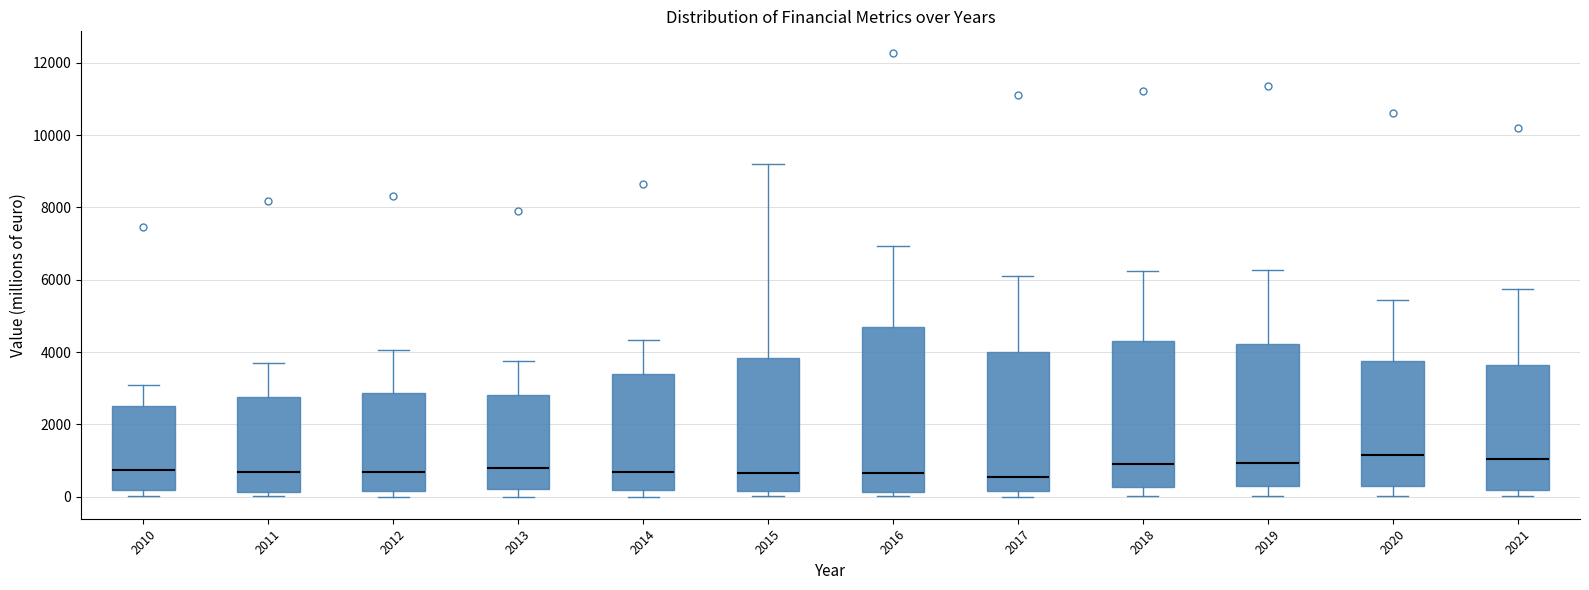

Reading left to right, read every box against the y-axis: the position of its median line, the range the box covers, and the ends of its whiskers. The values are not printed on the chart, so give them approximately, as read against the axis.

2010: median 800, box 200 to 2400, whiskers 0 to 3000
2011: median 600, box 200 to 2800, whiskers 0 to 3800
2012: median 600, box 200 to 2800, whiskers 0 to 4000
2013: median 800, box 200 to 2800, whiskers 0 to 3800
2014: median 600, box 200 to 3400, whiskers 0 to 4400
2015: median 600, box 200 to 3800, whiskers 0 to 9200
2016: median 600, box 200 to 4600, whiskers 0 to 7000
2017: median 600, box 200 to 4000, whiskers 0 to 6200
2018: median 1000, box 200 to 4400, whiskers 0 to 6200
2019: median 1000, box 400 to 4200, whiskers 0 to 6200
2020: median 1200, box 400 to 3800, whiskers 0 to 5400
2021: median 1000, box 200 to 3600, whiskers 0 to 5800